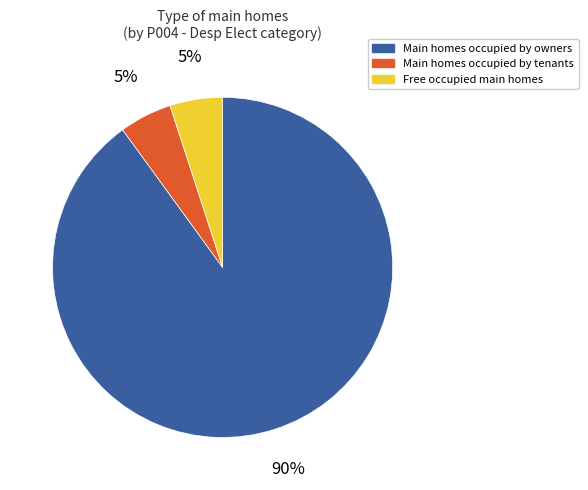

Count the number of slices in the pie.

3